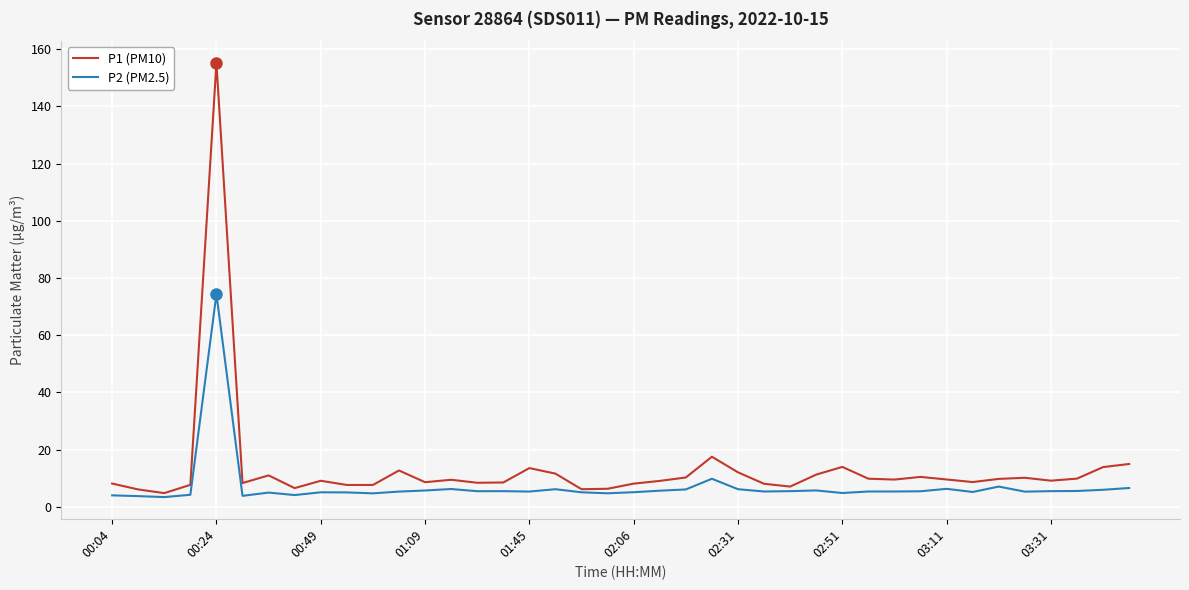

Which series has the widest spread of values?

P1 (PM10)